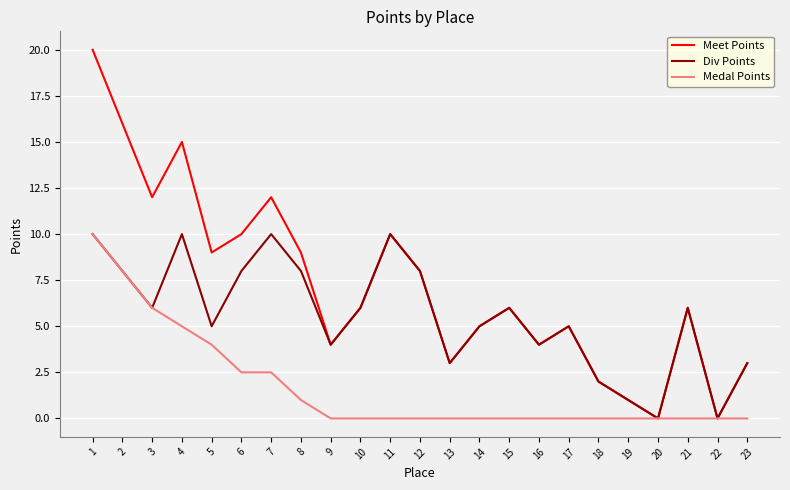

Reading left to right, list all the values displayed in this chart.

Meet Points: 20.0	16.0	12.0	15.0	9.0	10.0	12.0	9.0	4.0	6.0	10.0	8.0	3.0	5.0	6.0	4.0	5.0	2.0	1.0	0.0	6.0	0.0	3.0
Div Points: 10.0	8.0	6.0	10.0	5.0	8.0	10.0	8.0	4.0	6.0	10.0	8.0	3.0	5.0	6.0	4.0	5.0	2.0	1.0	0.0	6.0	0.0	3.0
Medal Points: 10.0	8.0	6.0	5.0	4.0	2.5	2.5	1.0	0.0	0.0	0.0	0.0	0.0	0.0	0.0	0.0	0.0	0.0	0.0	0.0	0.0	0.0	0.0